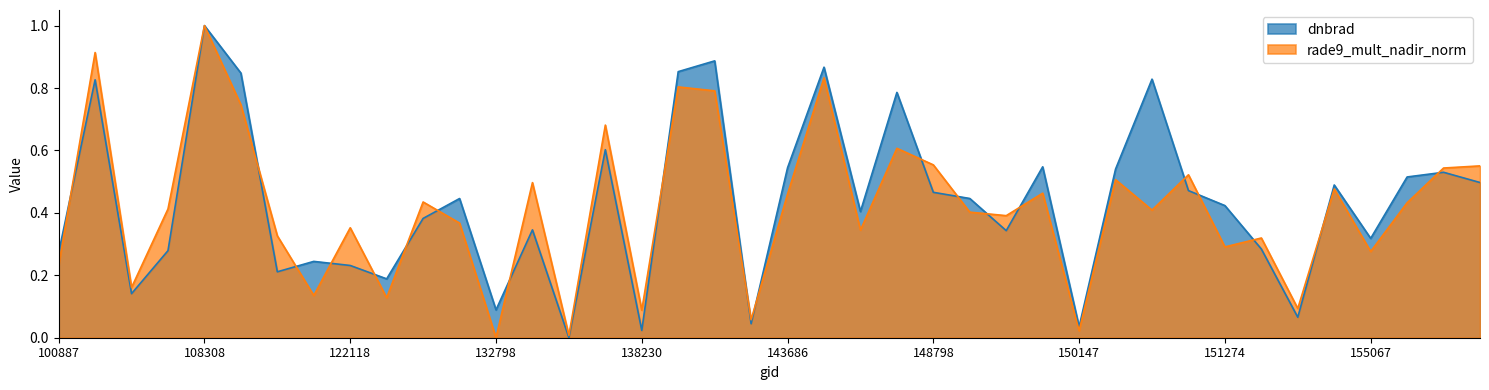

Which series has the largest range (max minus min)?

dnbrad